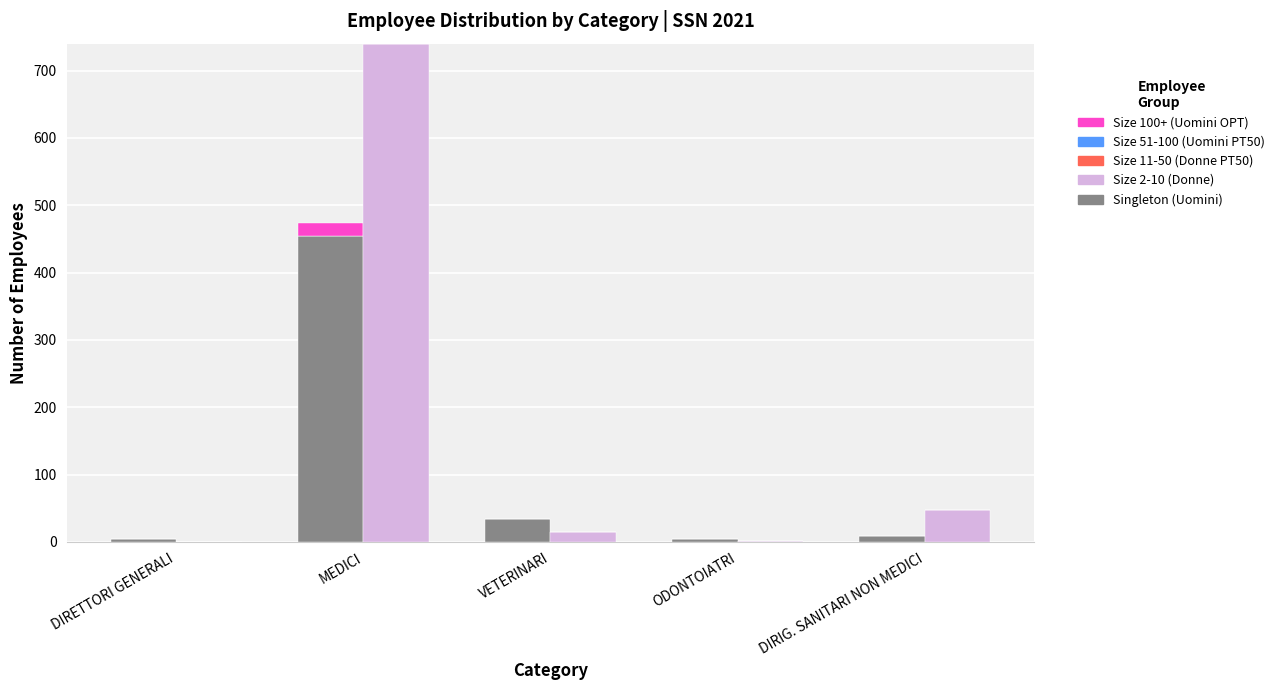

What position from the left is MEDICI?

2